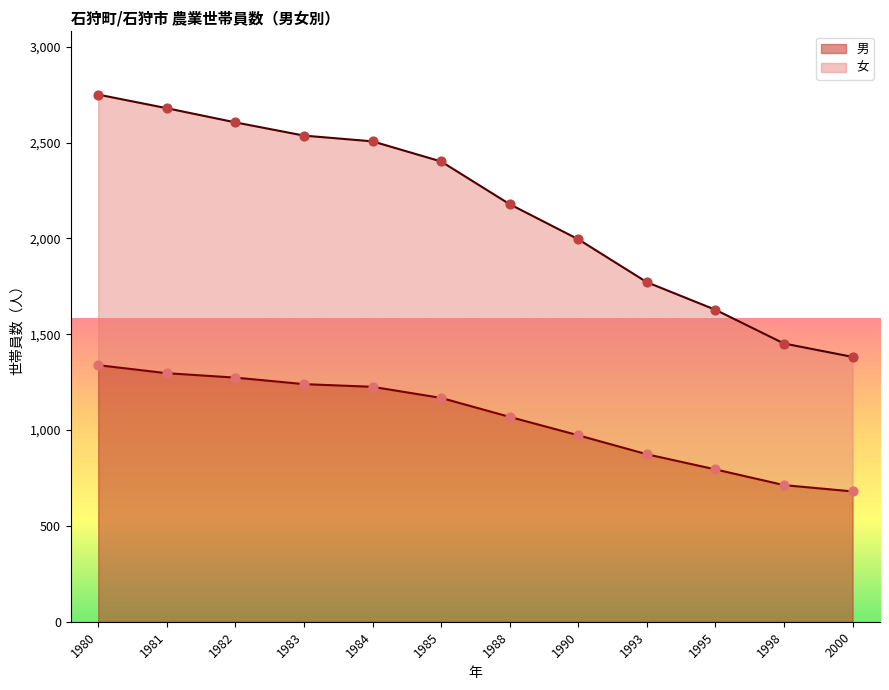

Which series has the widest spread of Y values?

女